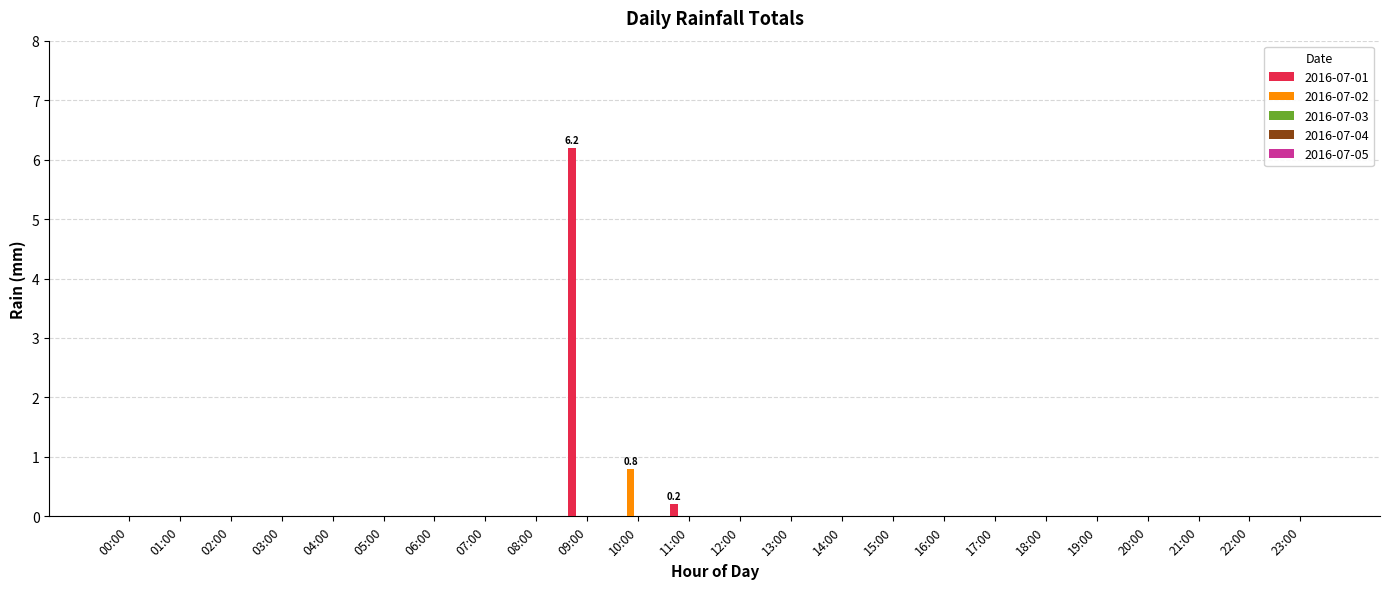

Are the bars grouped side by side (vs. stacked)?

Yes